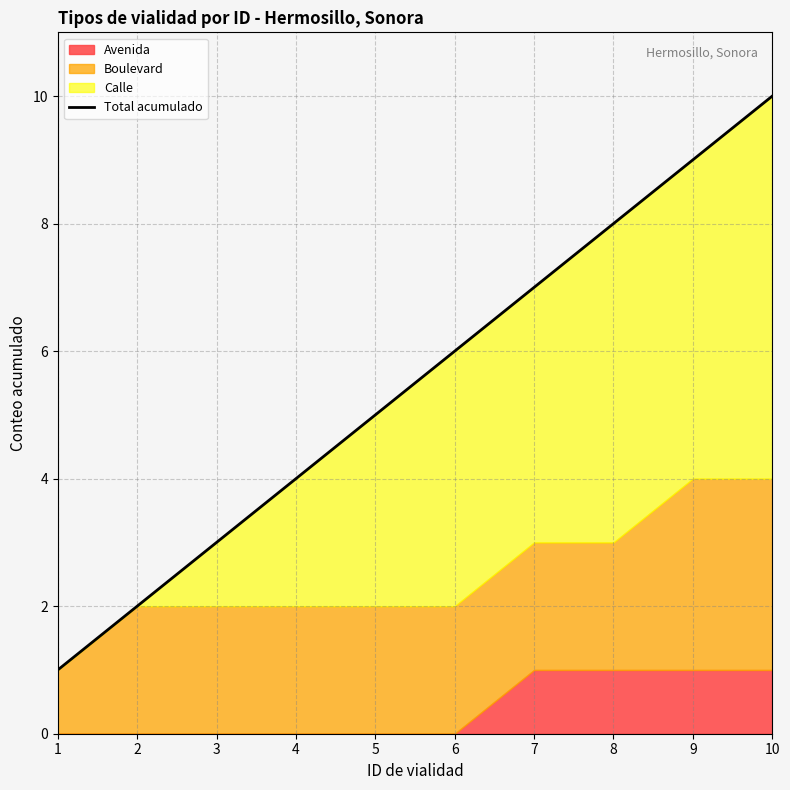

Which has a higher value, 9 or 4?

9